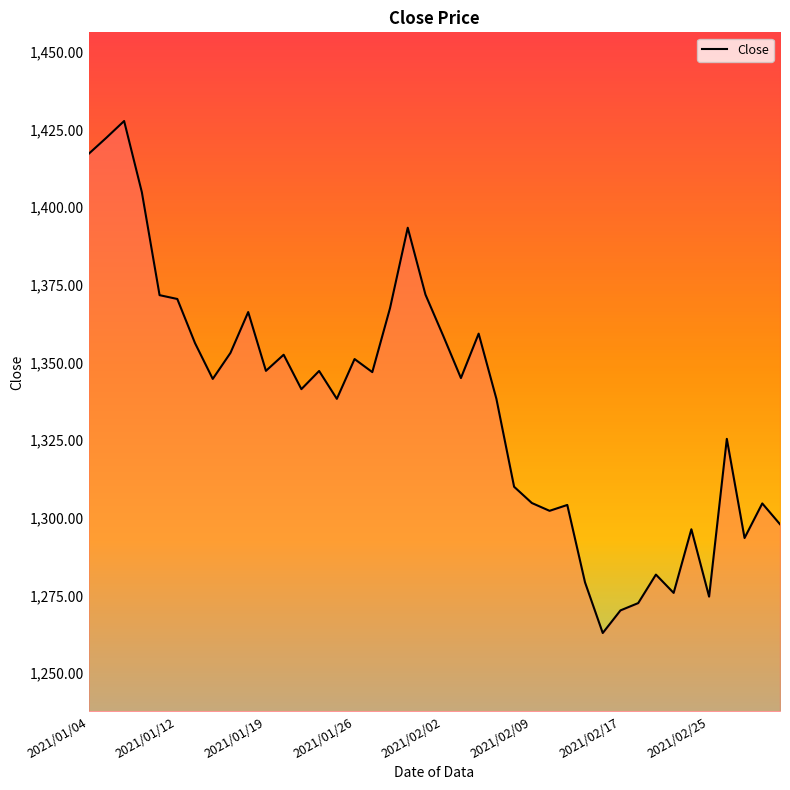

What position from the left is 2021/02/02?

21